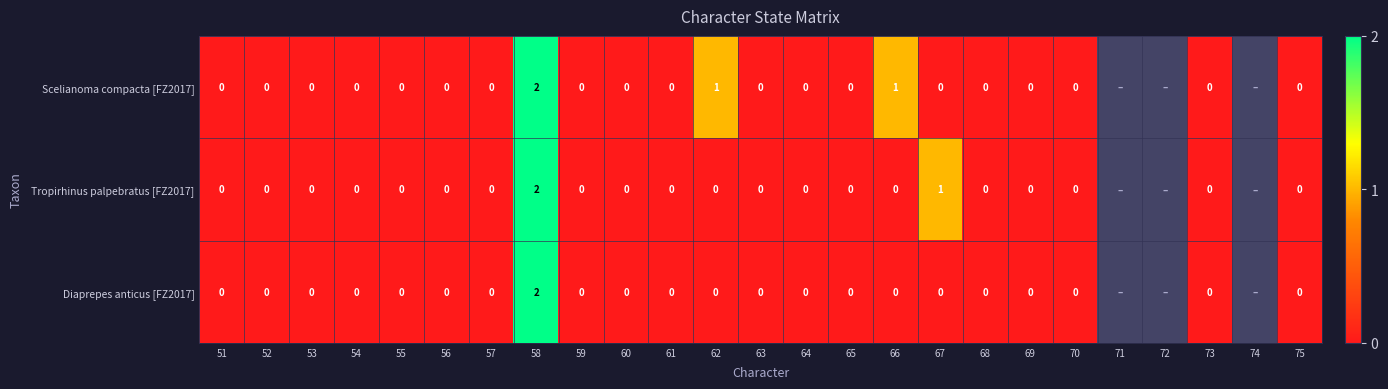

What is the difference between the maximum and minimum values in the Tropirhinus palpebratus [FZ2017] series?

2.0